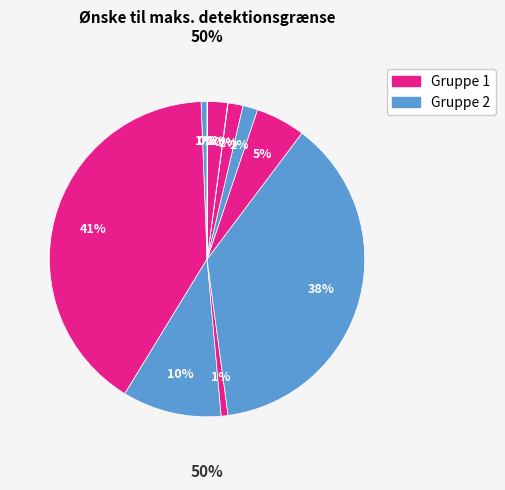

How many segments does this pie chart have?

12